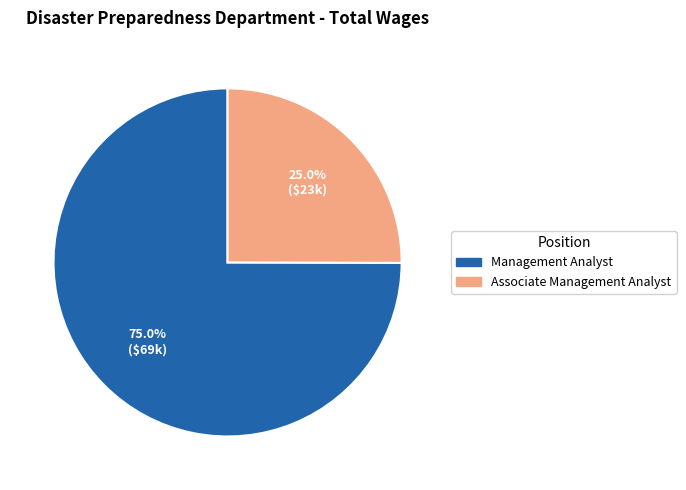

Is there a majority slice in this chart?

Yes